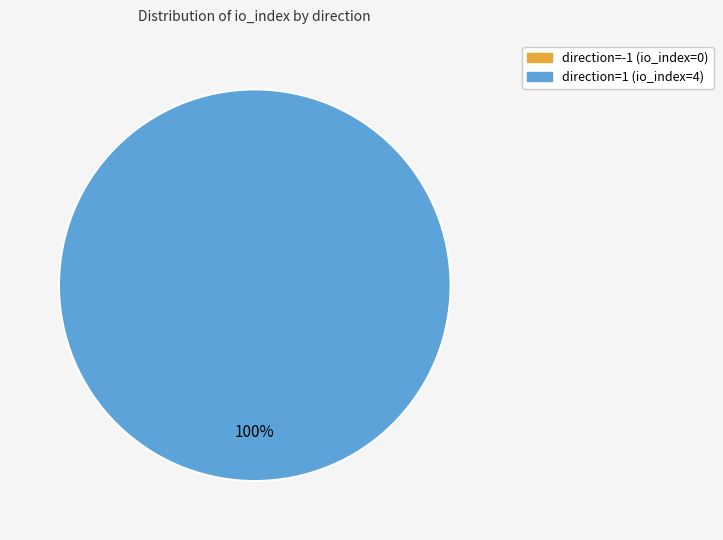

Which category has the smallest portion of the pie?

direction=-1 (io_index=0)